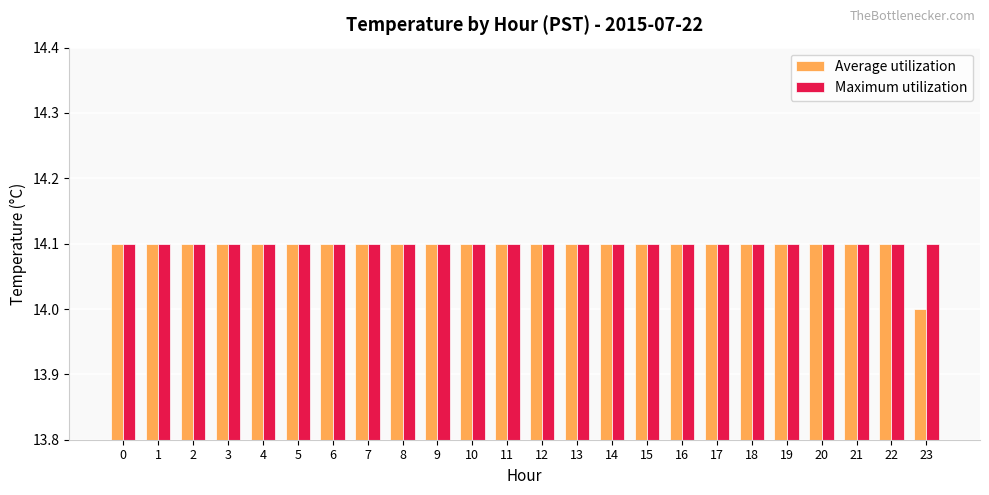

The value of Average utilization at 8 is 8.5. True or false?

False